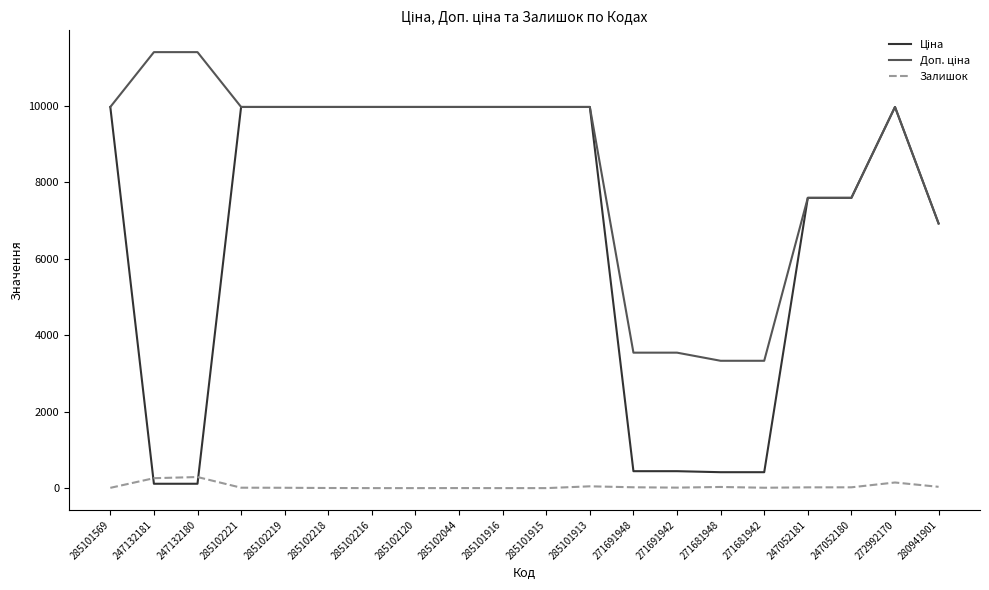

The Залишок series shows 1.0 at 285102044. True or false?

True